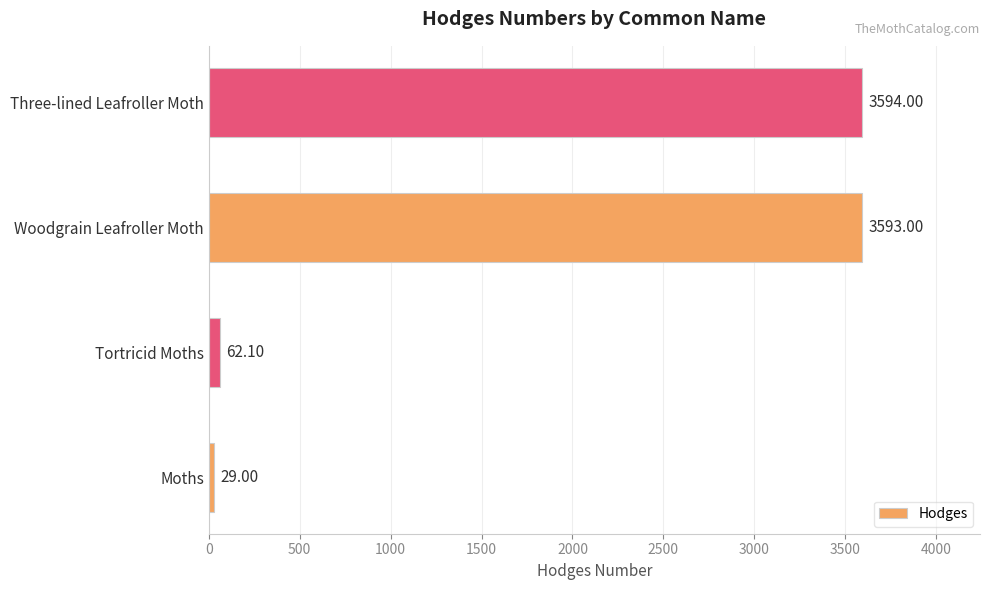

Where is the data nearest to the value 1811?

Tortricid Moths